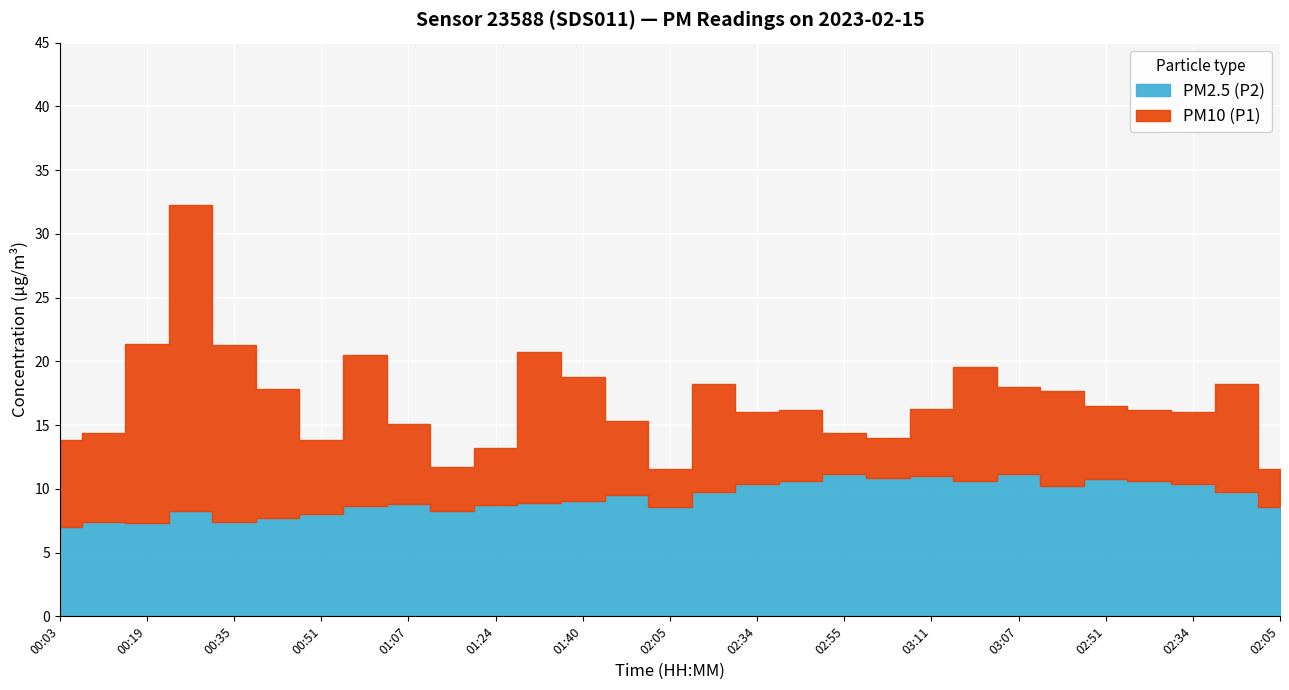

Rank the categories by PM10 (P1) value from lowest to highest.

02:05, 02:05, 01:16, 01:24, 00:03, 00:51, 03:03, 00:11, 02:55, 01:07, 01:57, 02:34, 02:34, 02:47, 02:47, 03:11, 02:51, 02:59, 00:43, 03:07, 02:13, 02:13, 01:40, 03:15, 00:59, 01:32, 00:35, 00:19, 00:27